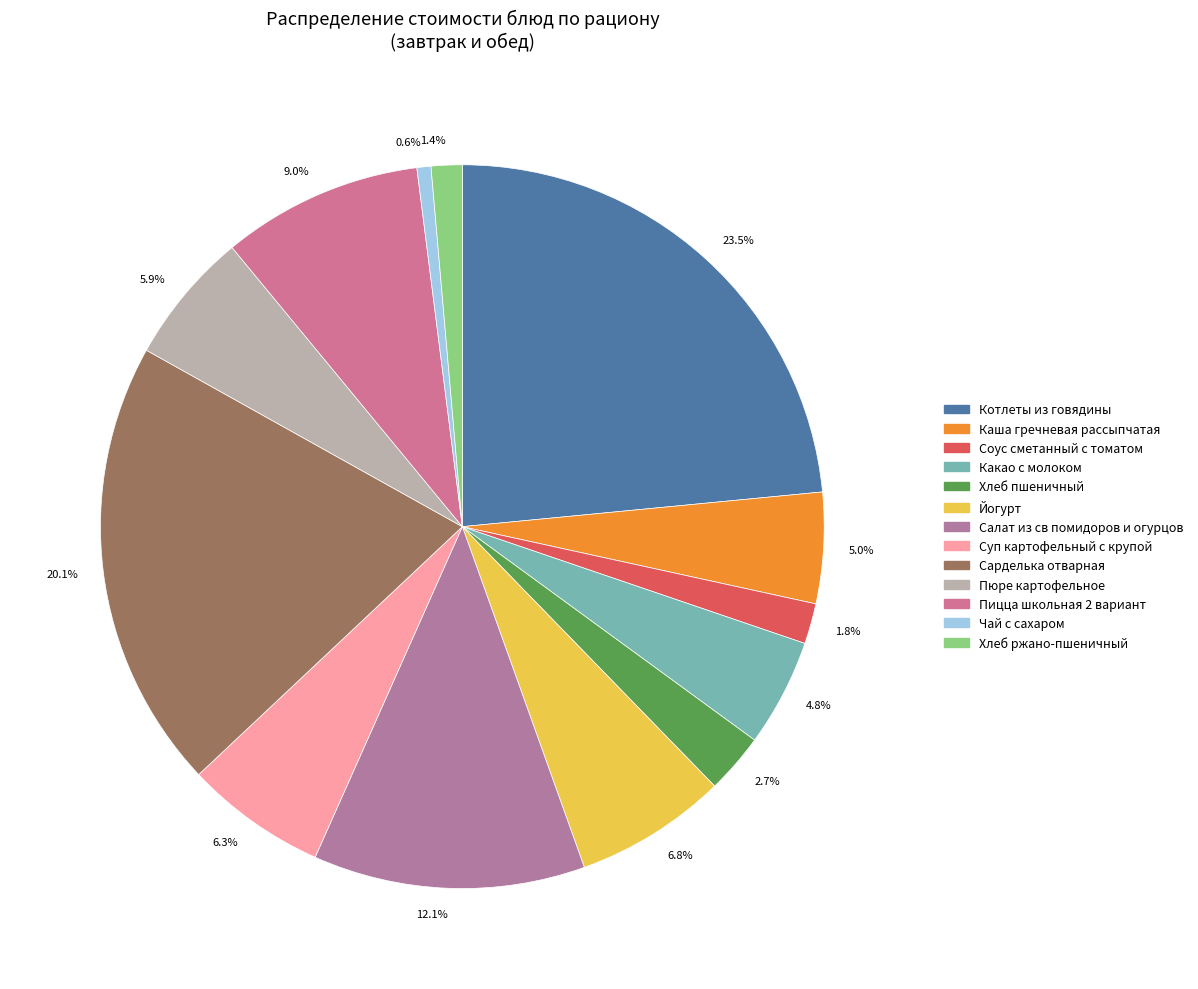

What is the total percentage of 4.8% and 20.1%?

24.9%